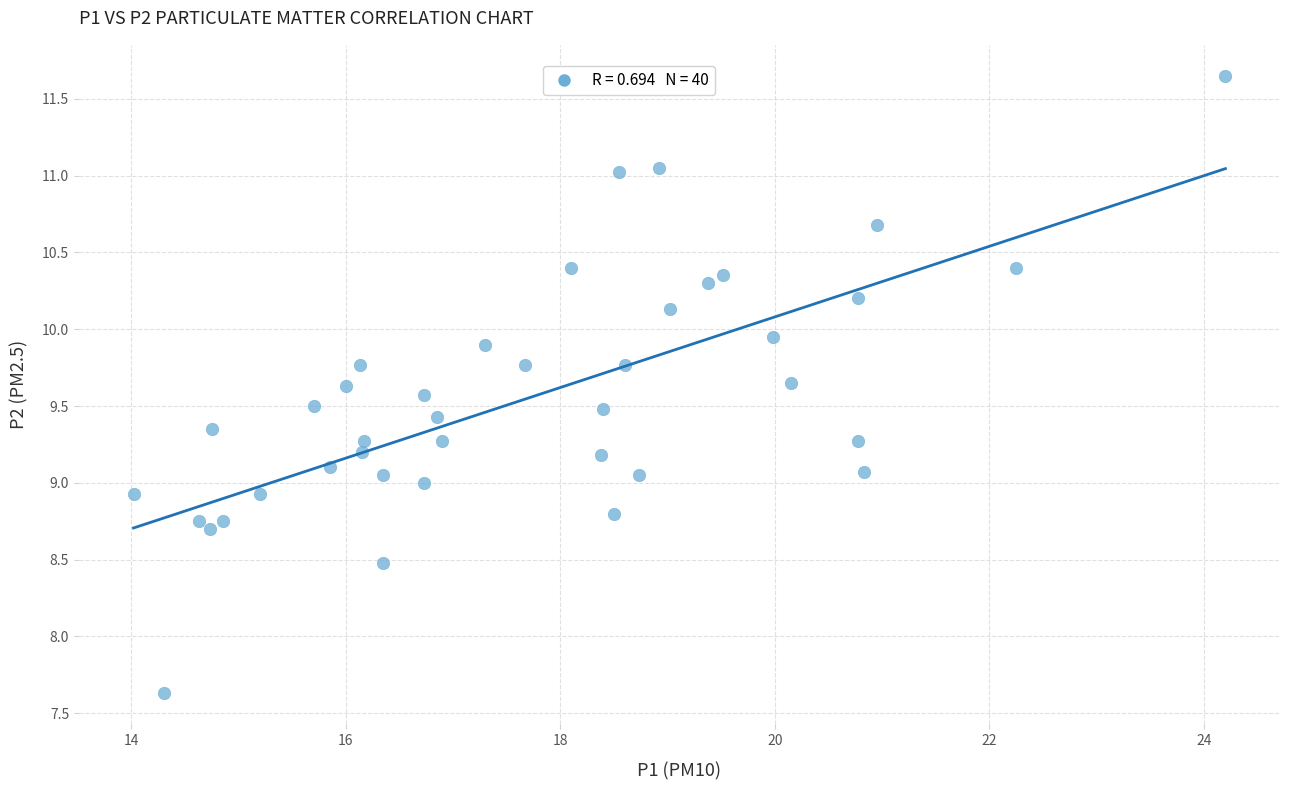

What is the range of X values (max minus min)?

10.2